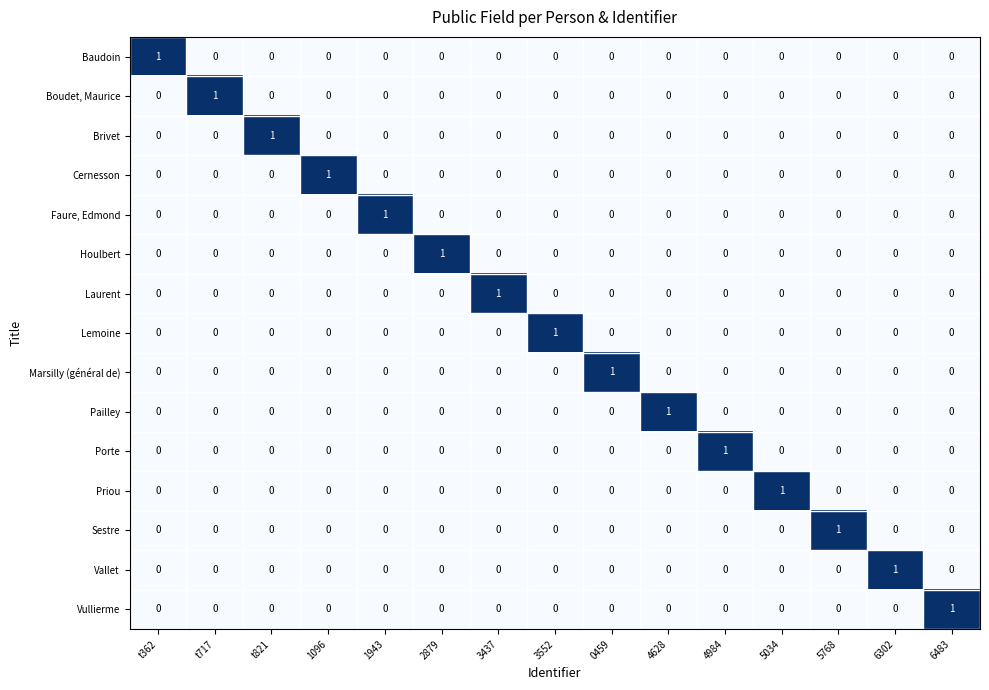

How many Porte values are between 0 and 1?

15